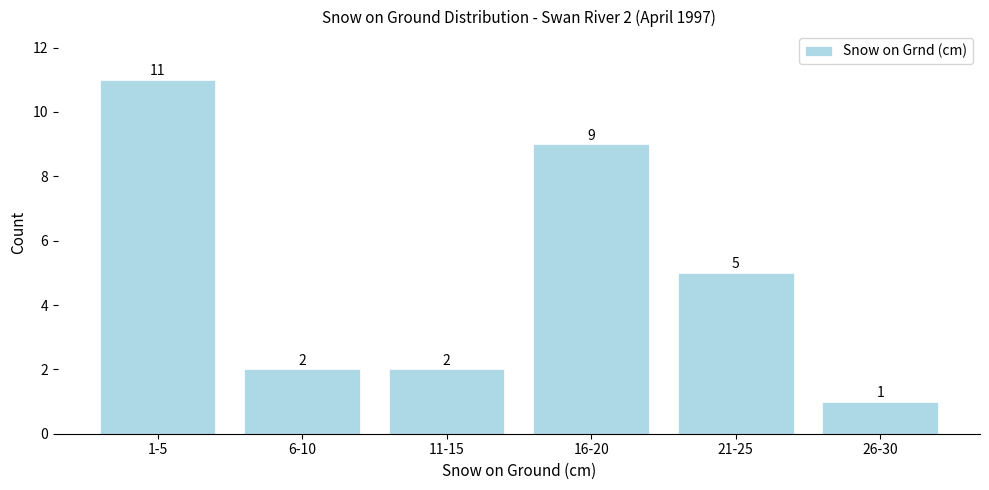

Reading right to left, list all the values displayed in this chart.

26-30=1	21-25=5	16-20=9	11-15=2	6-10=2	1-5=11